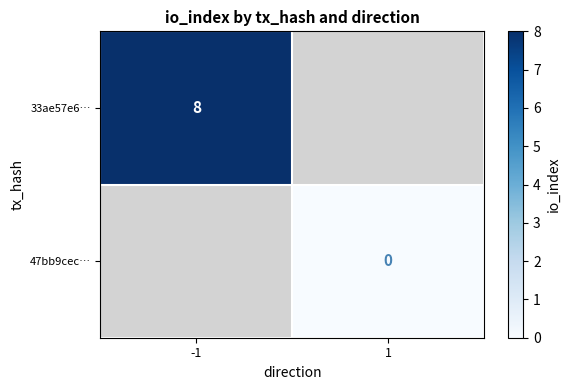

Is it true that 33ae57e6… equals 8.0 at -1?

True